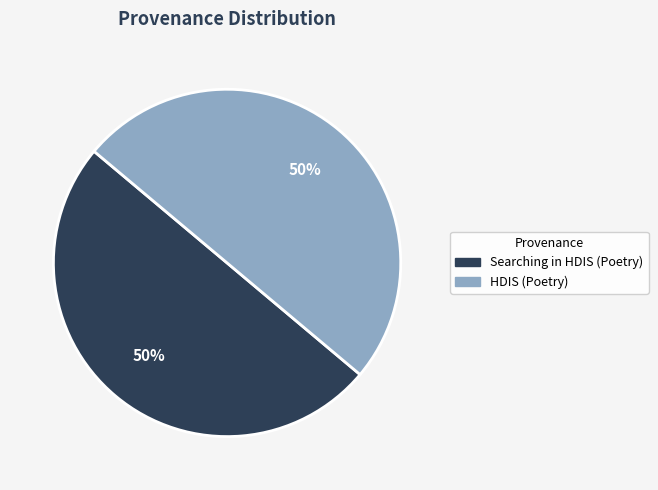

To the nearest percent, what is the combined percentage of Searching in HDIS (Poetry) and HDIS (Poetry)?

100%